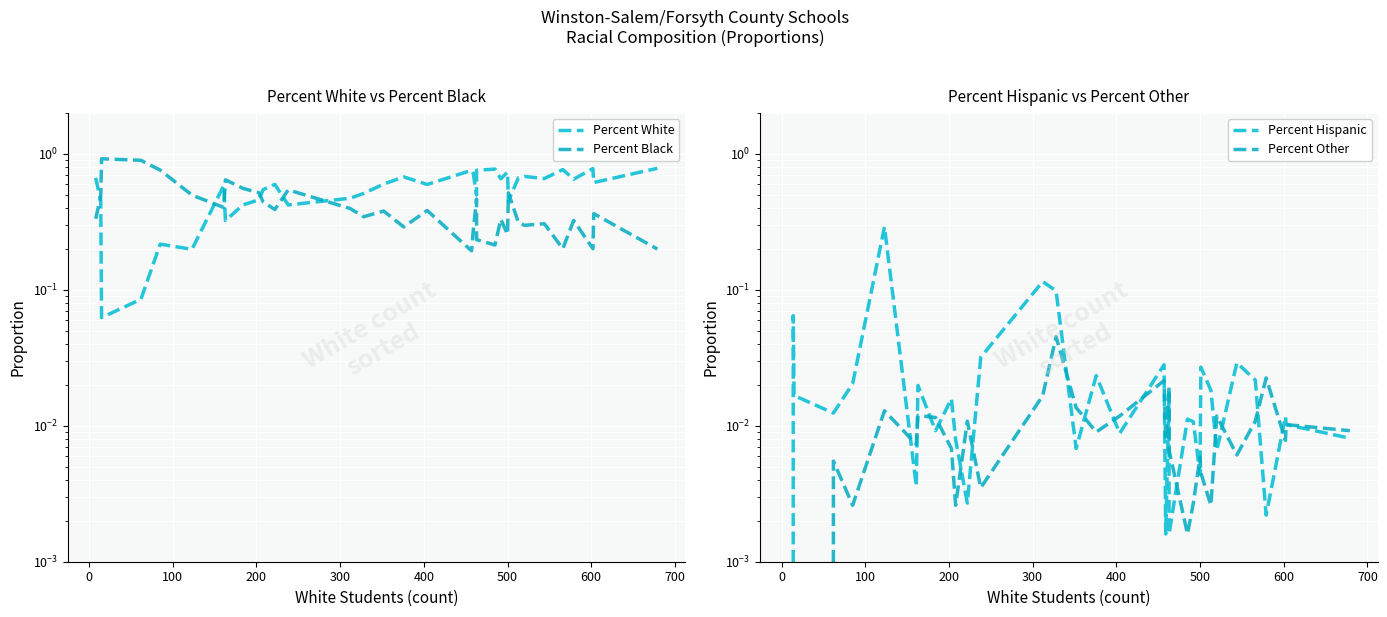

At how many categories does at least one series exceed 0?

34